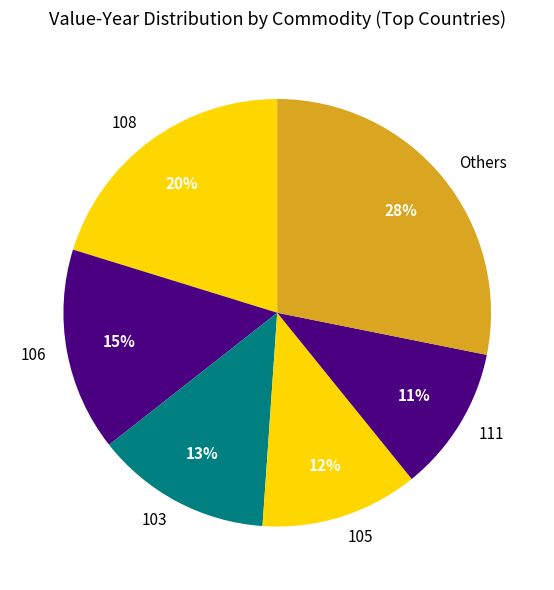

Which category has the smallest portion of the pie?

111